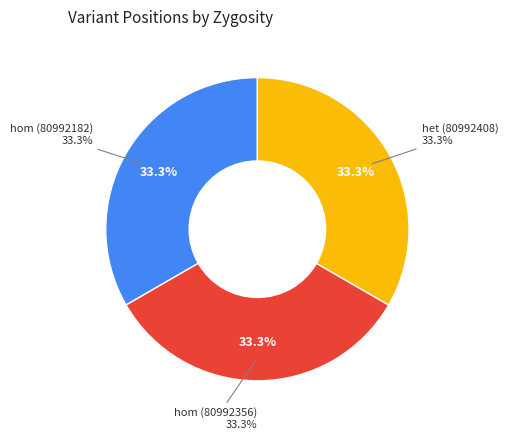

Which category has the smallest portion of the pie?

homozygous (80992182)